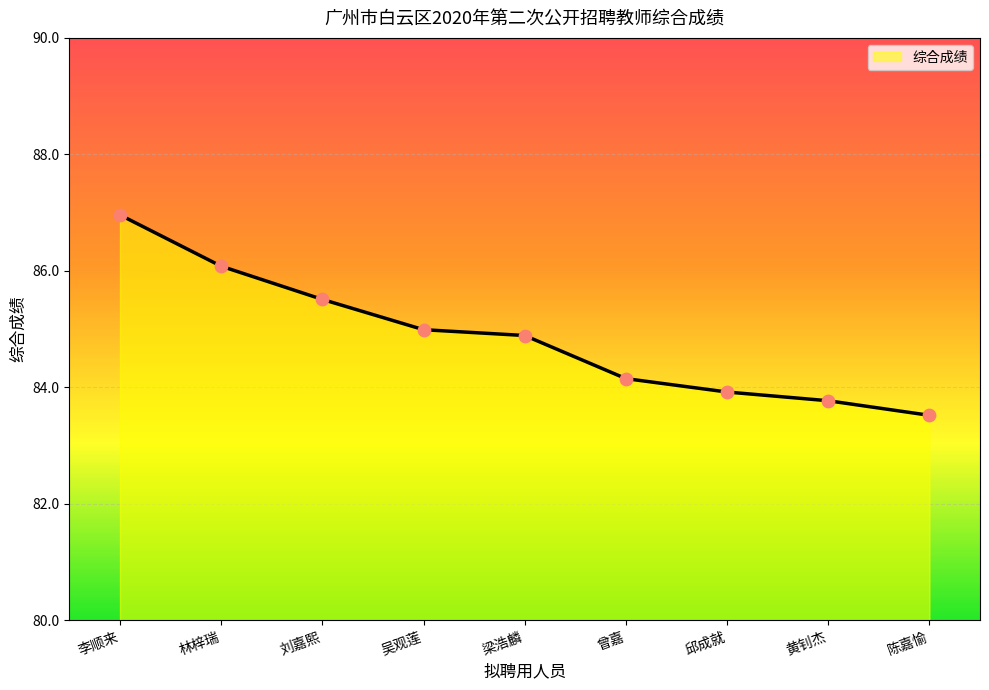

Approximately how many times larger is the value at 黄钊杰 compared to 邱成就?

1.0